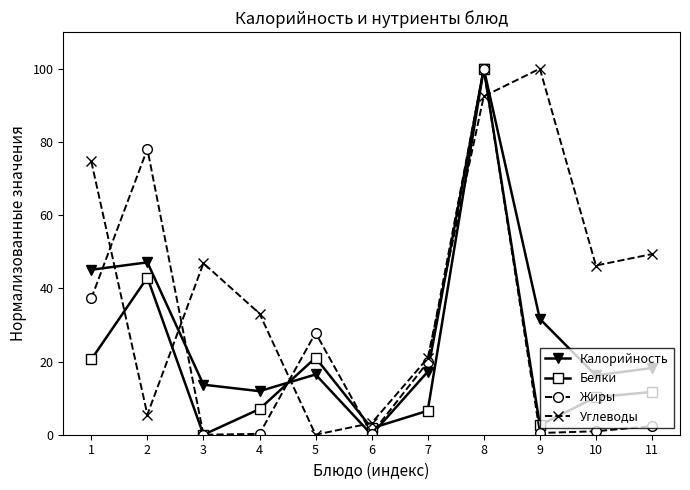

True or false: Белки has more than 2 points higher than both neighbors.

True